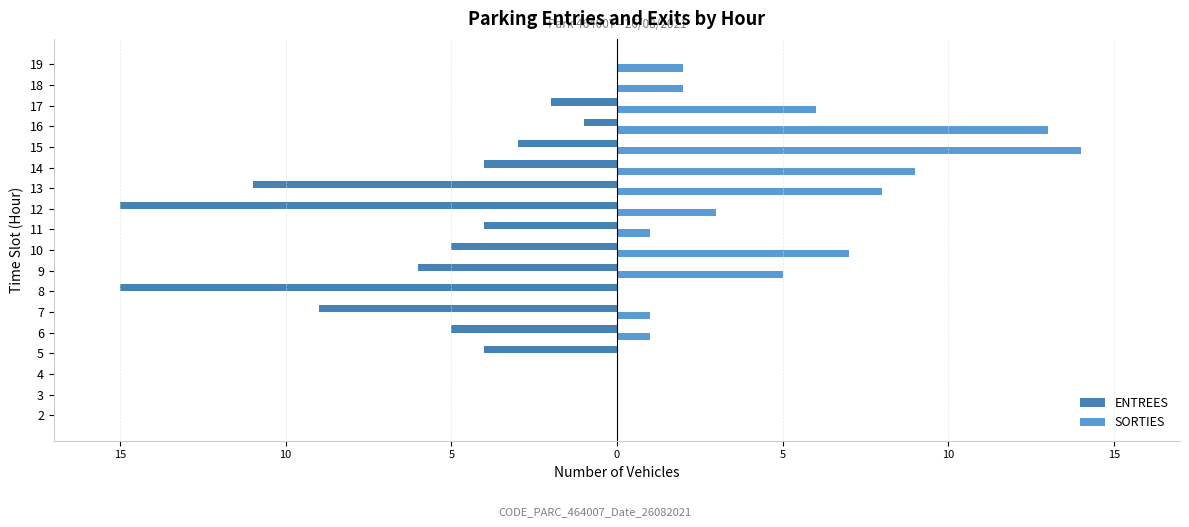

At 16, list the series in order from smallest to largest.

ENTREES, SORTIES